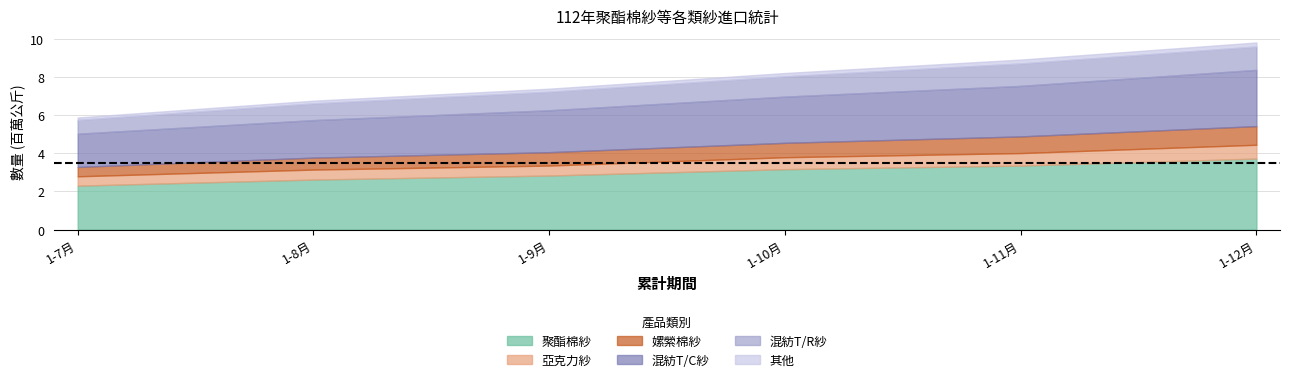

What is the lowest value of the 聚酯棉紗 series?

2.3